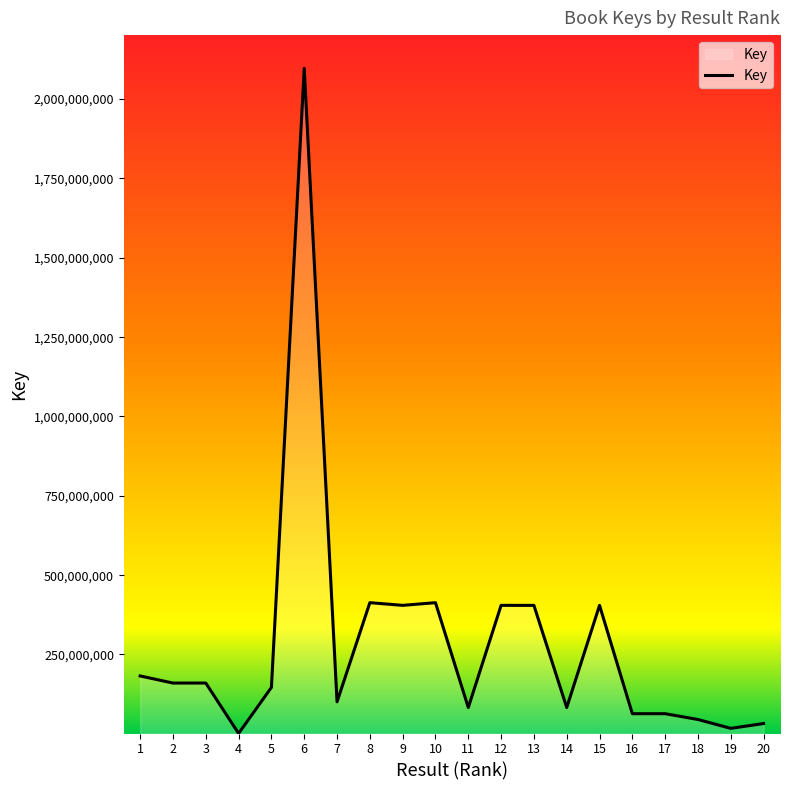

What is the change in value from 4 to 19?

+16098162